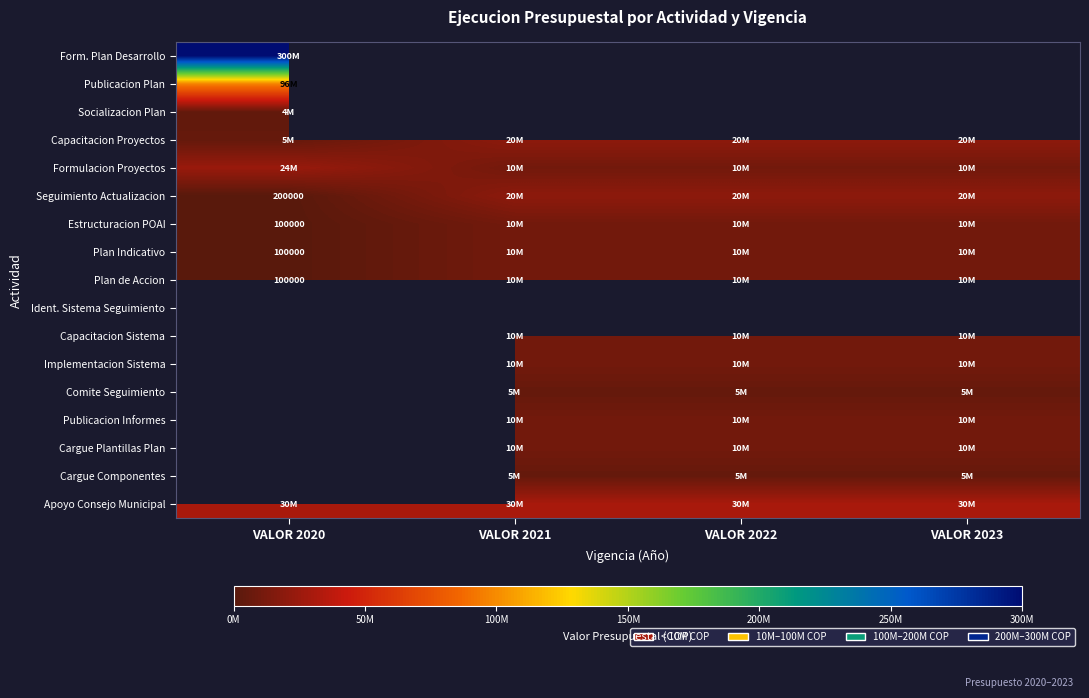

What is the minimum value for Apoyo Consejo Municipal?

30000000.0